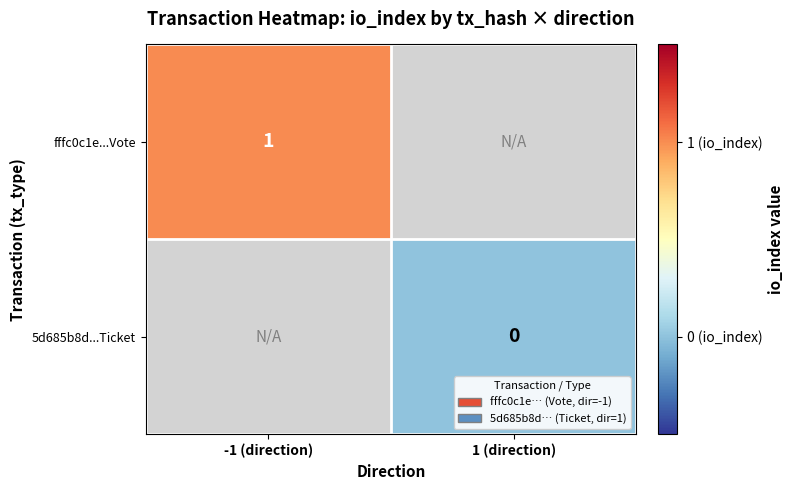

The value of fffc0c1e...Vote at -1 (direction) is 1. True or false?

True